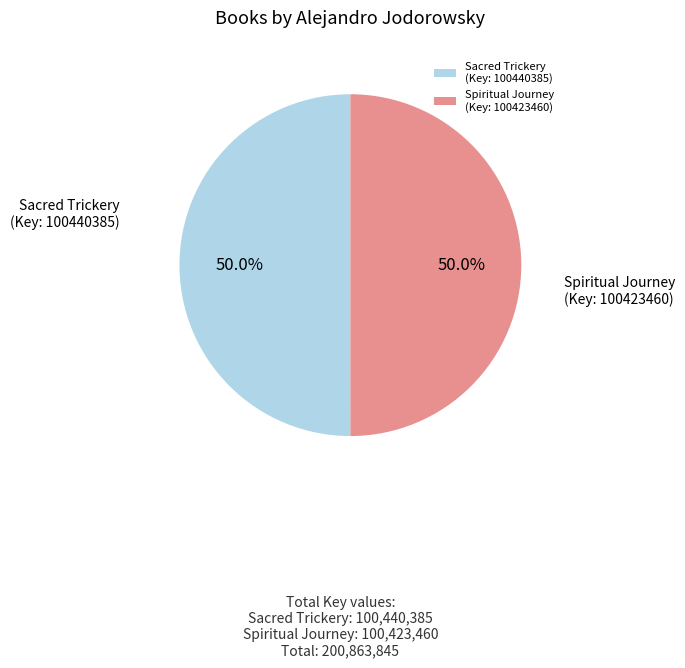

Combined, what portion of the pie is Spiritual Journey (Key: 100423460) and Sacred Trickery (Key: 100440385)?

100.0%